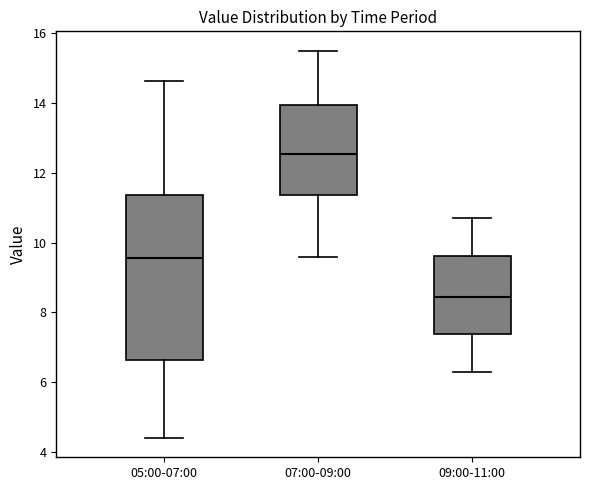

Which box's median line is the lowest?

09:00-11:00